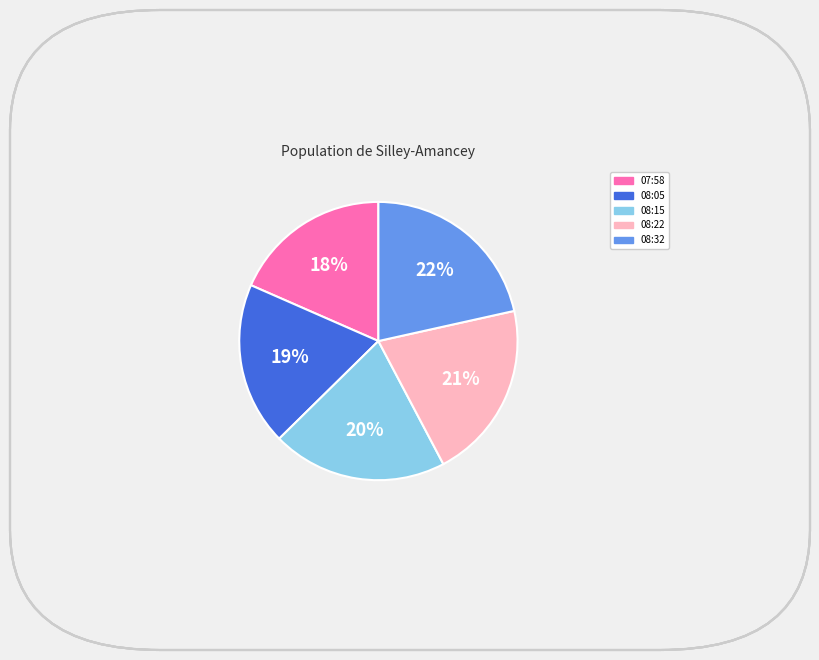

Is it true that 08:32 is 7% of the pie?

False